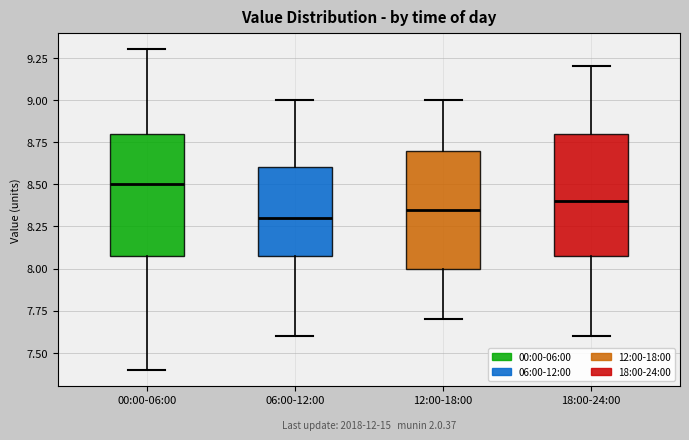

Reading left to right, read every box against the y-axis: the position of its median line, the range the box covers, and the ends of its whiskers. The values are not printed on the chart, so give them approximately, as read against the axis.

00:00-06:00: median 8.50, box 8.10 to 8.80, whiskers 7.40 to 9.30
06:00-12:00: median 8.30, box 8.10 to 8.60, whiskers 7.60 to 9.00
12:00-18:00: median 8.35, box 8.00 to 8.70, whiskers 7.70 to 9.00
18:00-24:00: median 8.40, box 8.10 to 8.80, whiskers 7.60 to 9.20